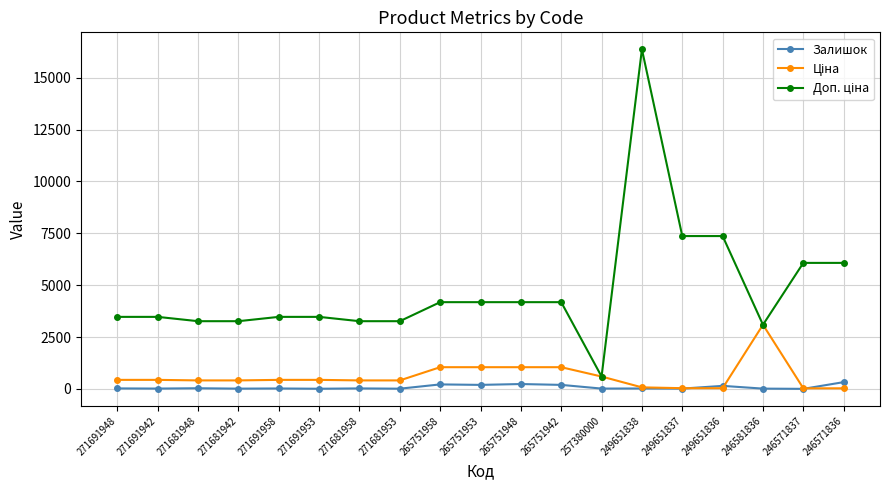

Is this an area chart (filled region under the line)?

No